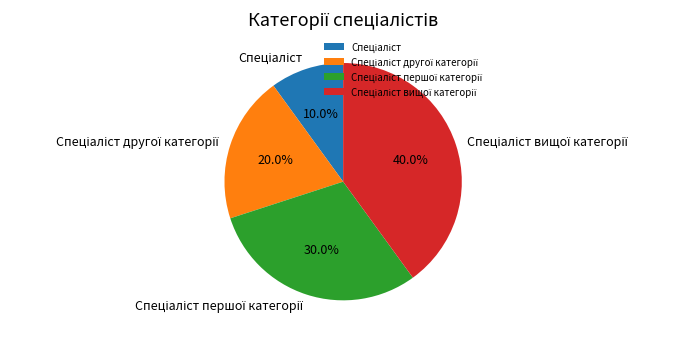

Is there a majority slice in this chart?

No